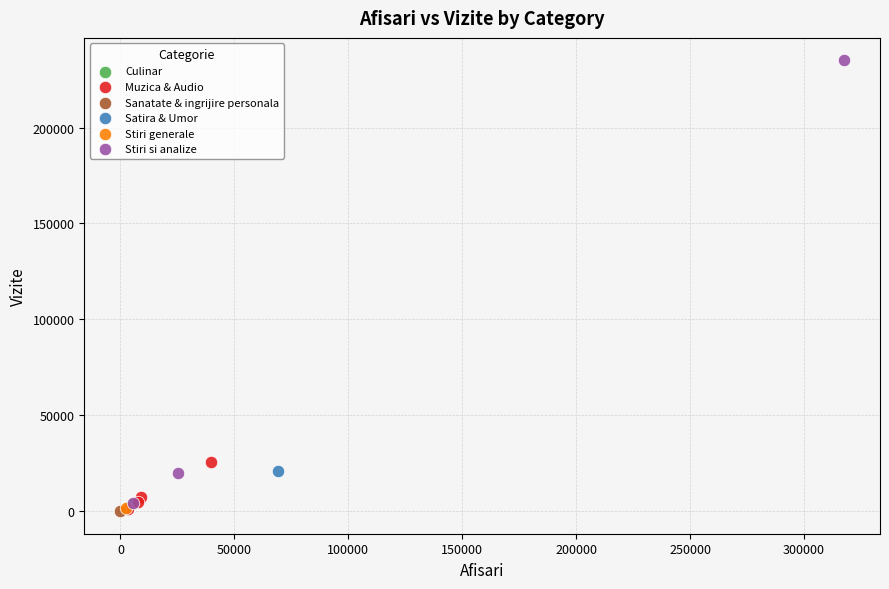

What are all the series names shown in the legend?

Culinar, Muzica & Audio, Sanatate & ingrijire personala, Satira & Umor, Stiri generale, Stiri si analize